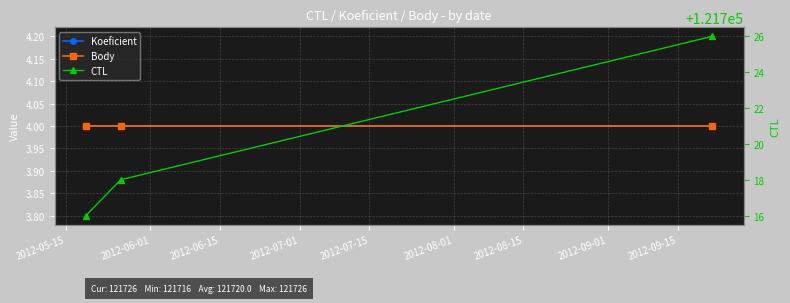

What is the sum of the CTL values at 2012-06-01 and 2012-06-15?

243444